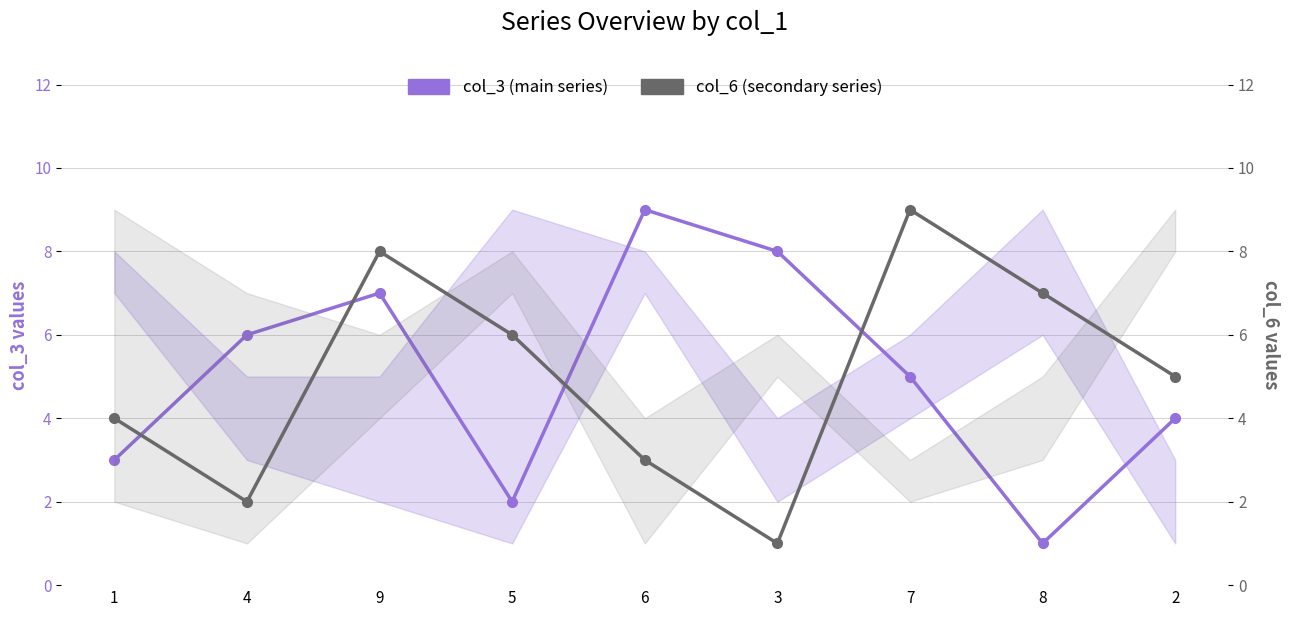

Reading right to left, transcribe all the data shown in this chart.

col_3 (main): 2=4	8=1	7=5	3=8	6=9	5=2	9=7	4=6	1=3
col_6 (secondary): 2=5	8=7	7=9	3=1	6=3	5=6	9=8	4=2	1=4